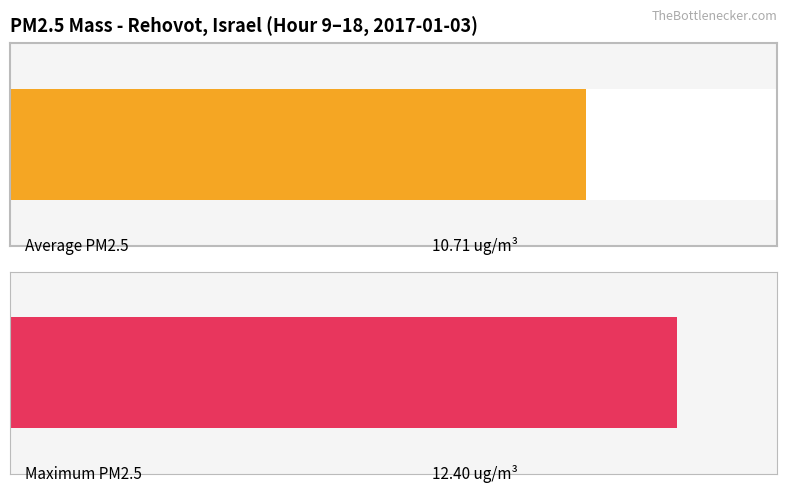

Does the chart contain any negative values?

No